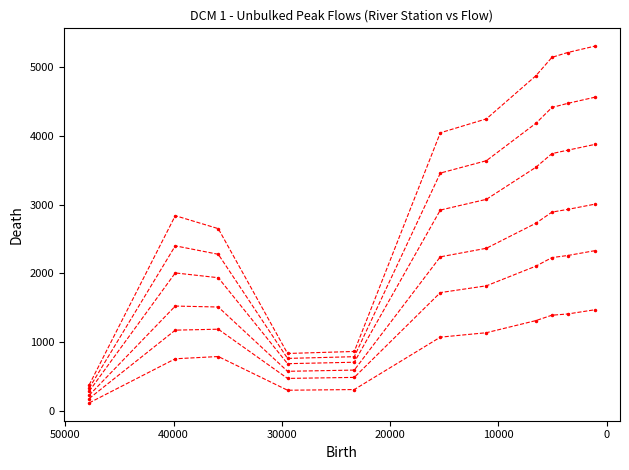

Which series has the widest spread of values?

100 YR Unbulked